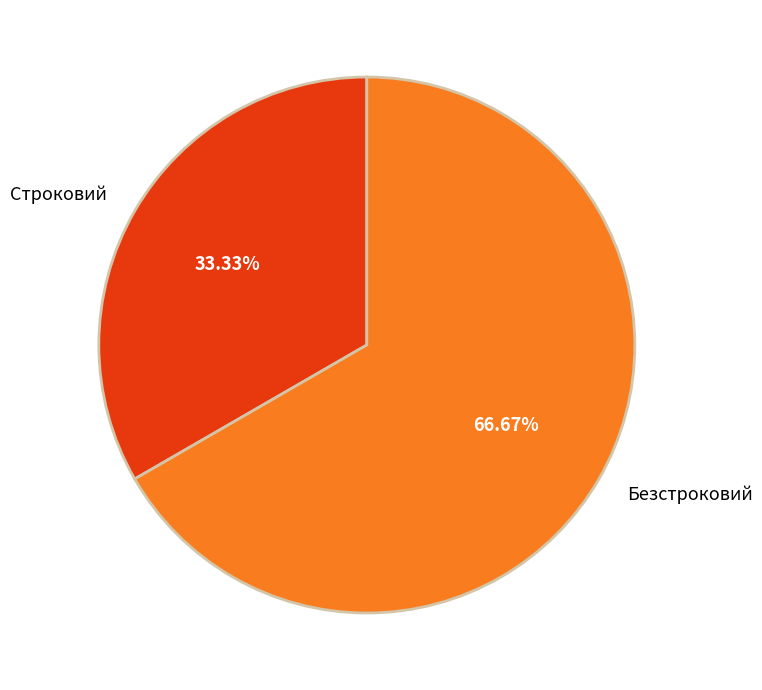

To the nearest percent, what percentage of the pie is Безстроковий?

67%